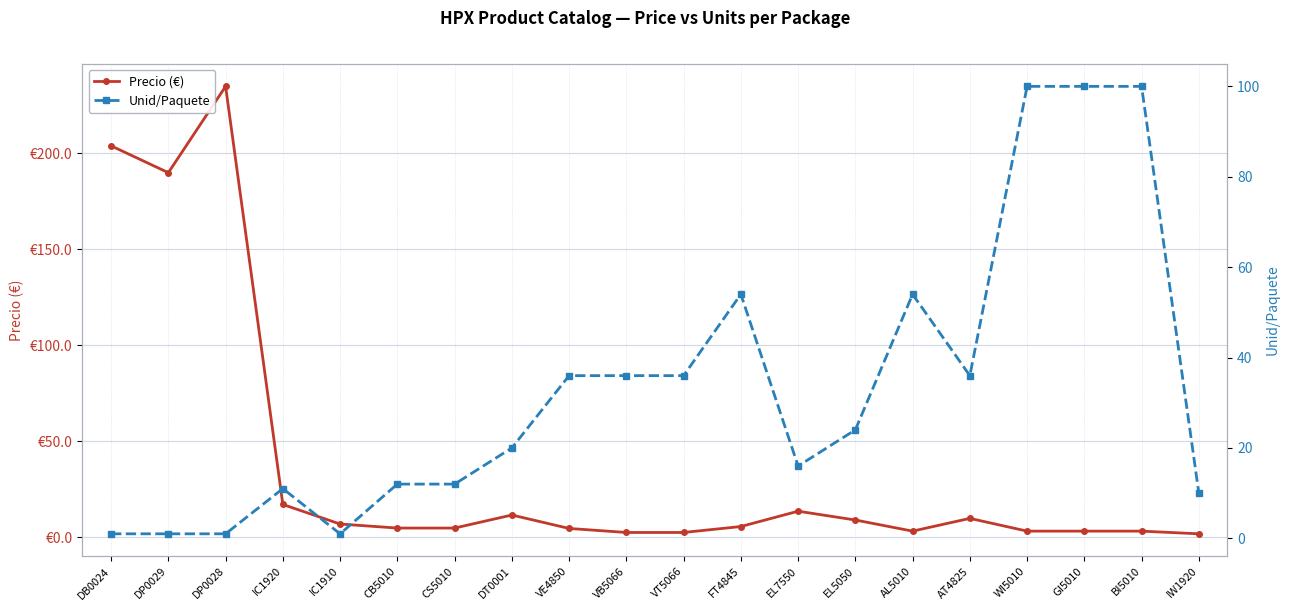

Rank the series by their maximum value, from lowest to highest.

Unid/Paquete, Precio (€)